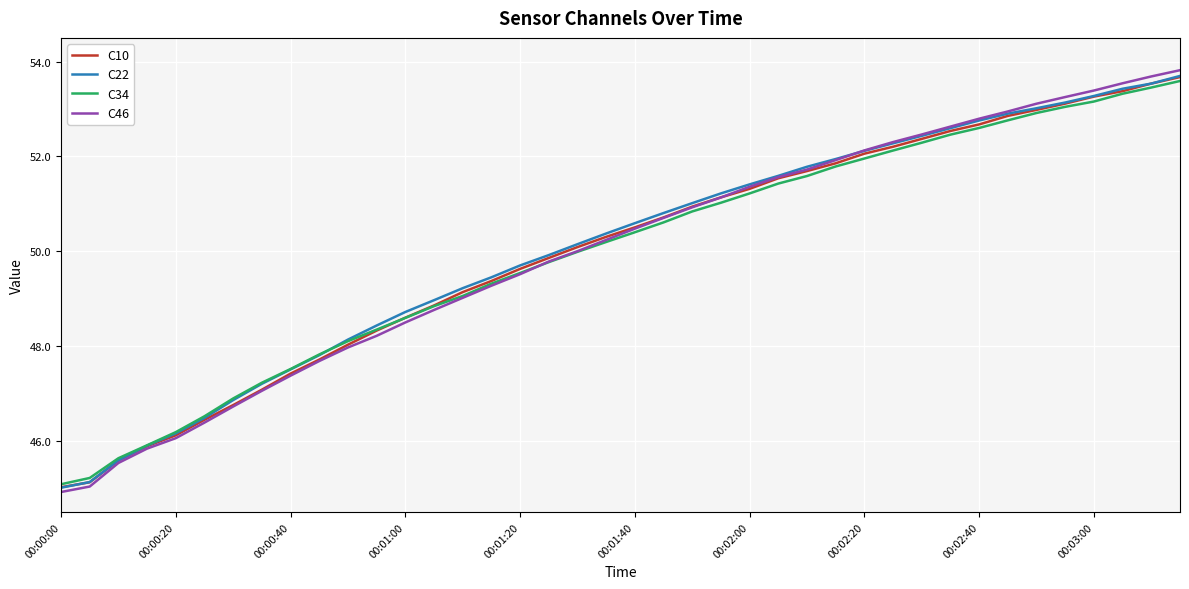

What is the minimum value for C34?

45.1